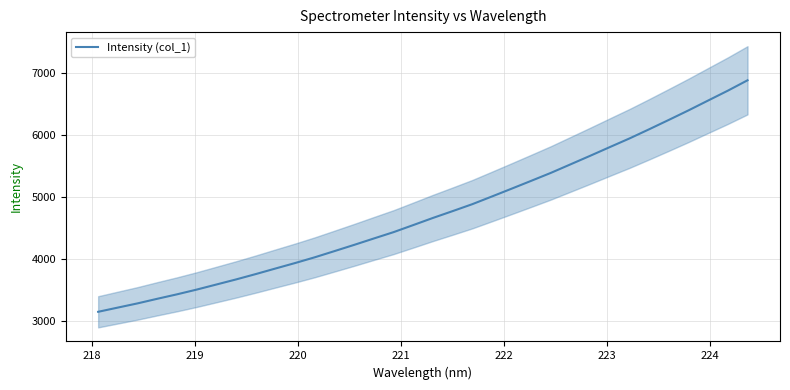

What is the highest value of the Intensity (col_1) series?

6884.0